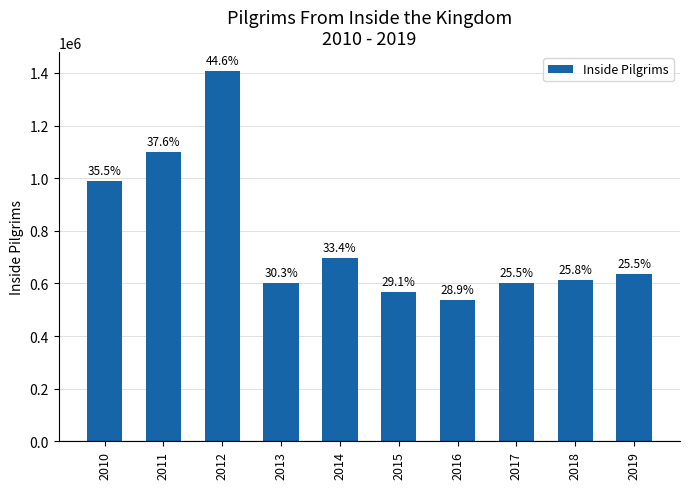

What is the difference between the maximum and second lowest values?

840765